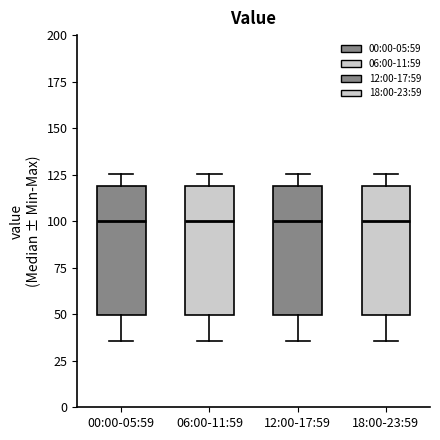

Reading left to right, read every box against the y-axis: the position of its median line, the range the box covers, and the ends of its whiskers. The values are not printed on the chart, so give them approximately, as read against the axis.

00:00-05:59: median 100, box 50 to 120, whiskers 35 to 125
06:00-11:59: median 100, box 50 to 120, whiskers 35 to 125
12:00-17:59: median 100, box 50 to 120, whiskers 35 to 125
18:00-23:59: median 100, box 50 to 120, whiskers 35 to 125